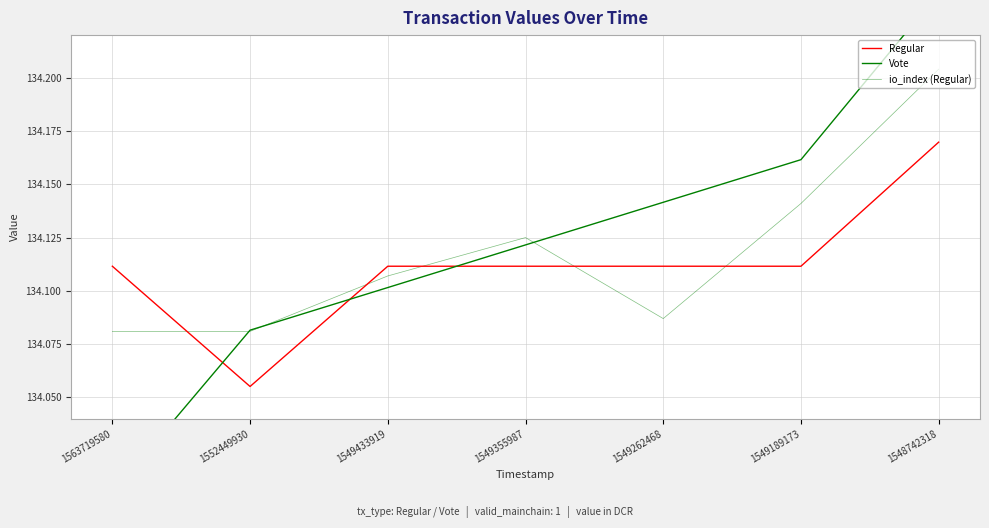

How many lines are shown in the chart?

3